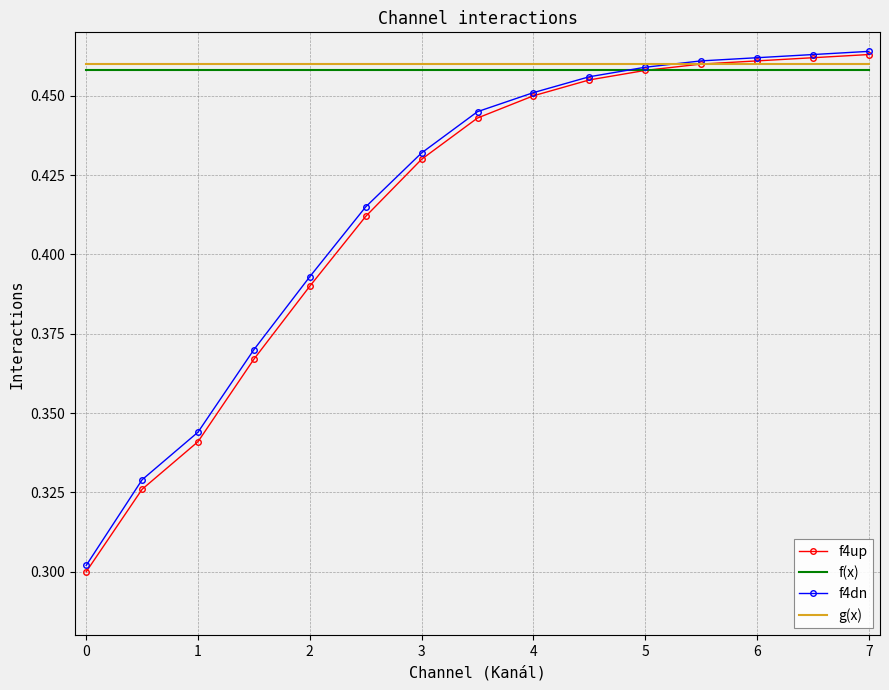

Which series has the largest range (max minus min)?

f4up